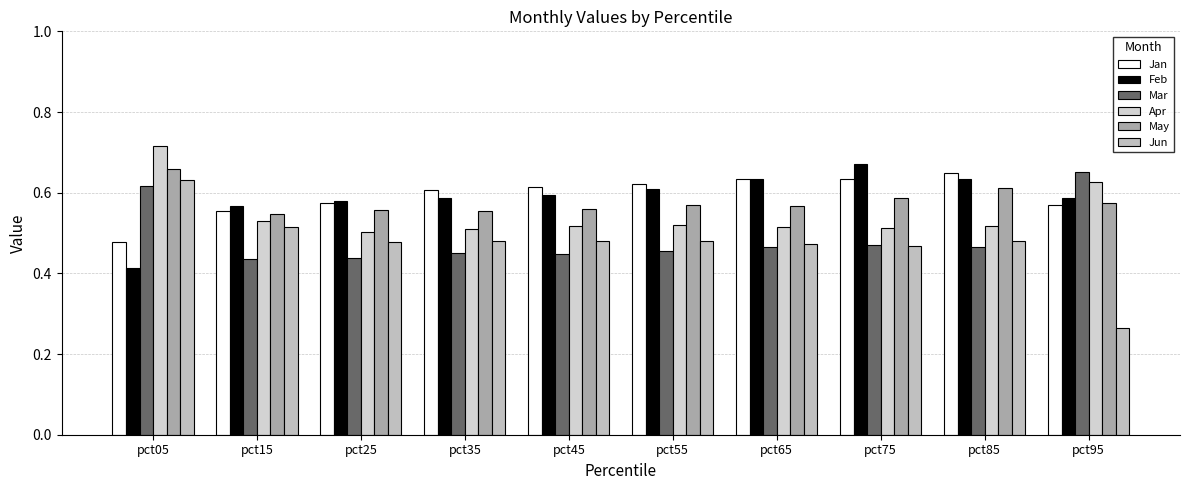

Between pct15 and pct85, which is larger?

pct85